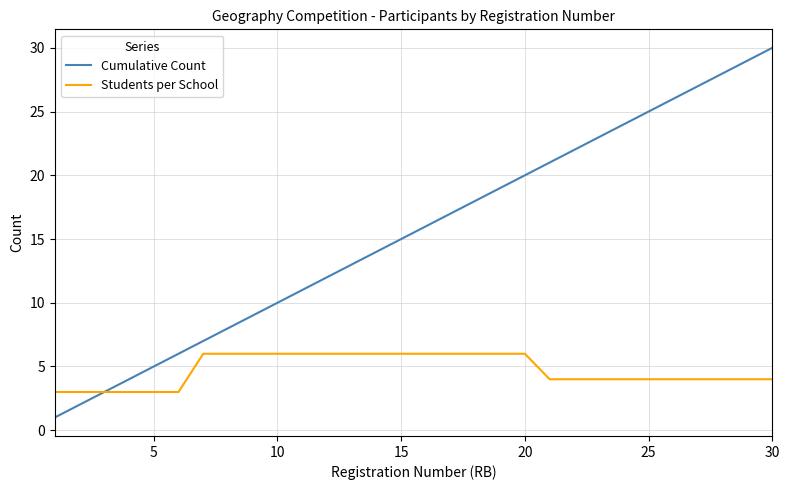

Which series has the largest total across all categories?

Cumulative Count